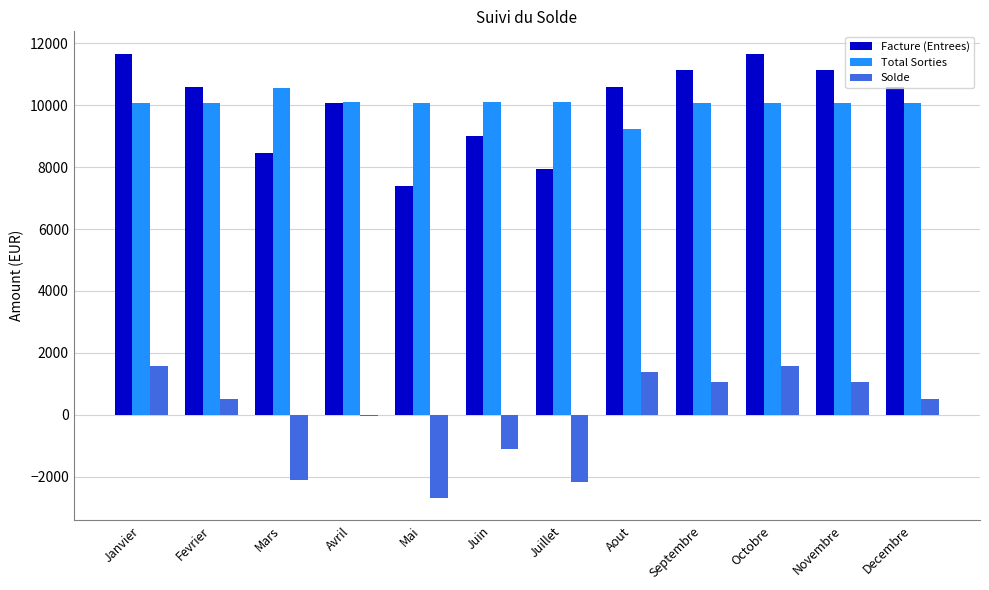

What is the approximate value of Facture (Entrees) at Octobre?

11664.2